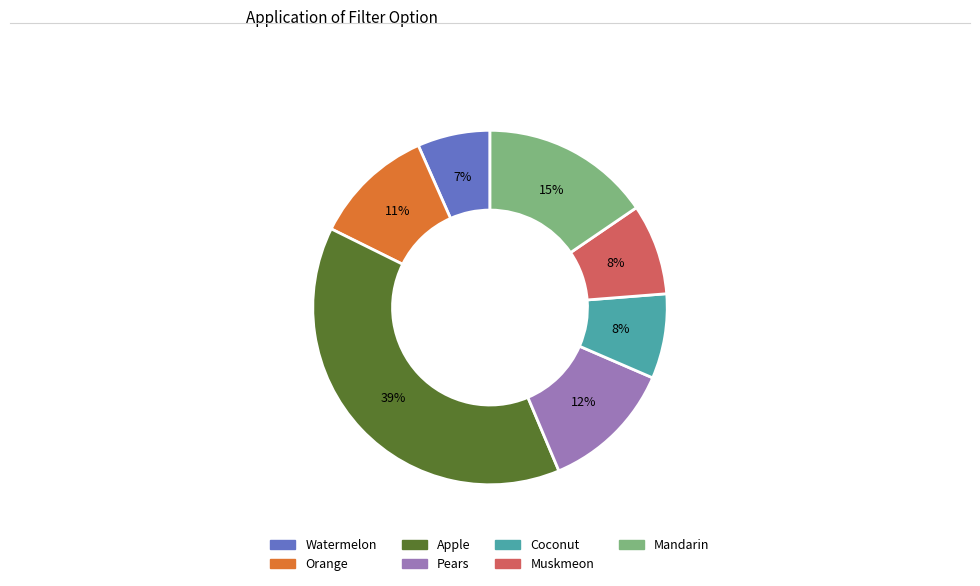

What is the largest slice in the pie chart?

Apple